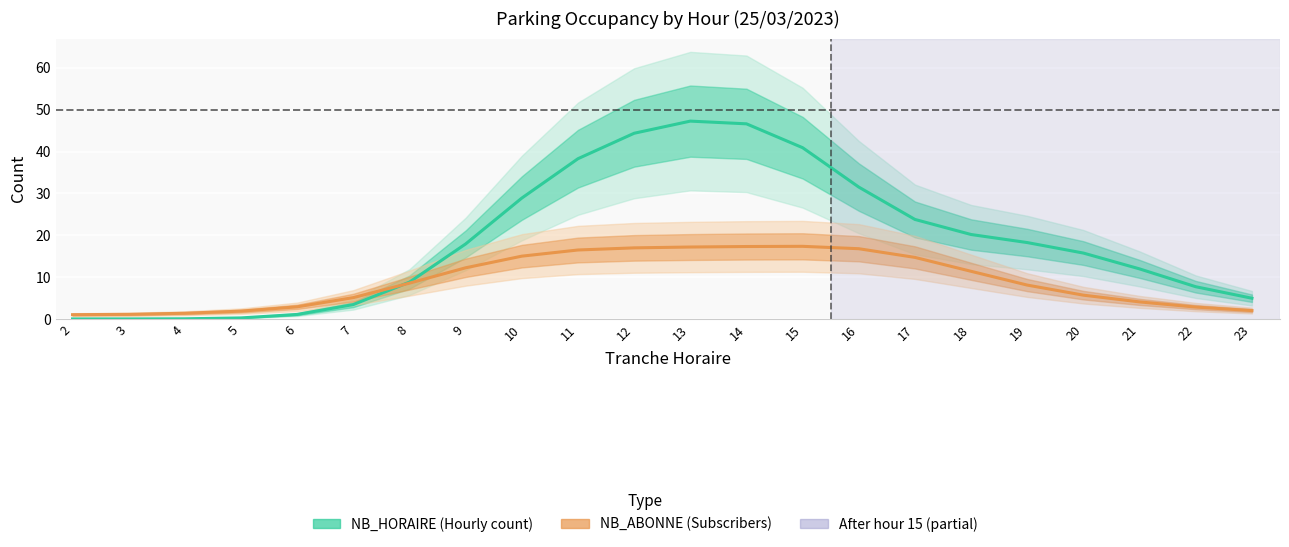

At 9, list the series in order from smallest to largest.

NB_ABONNE, NB_HORAIRE